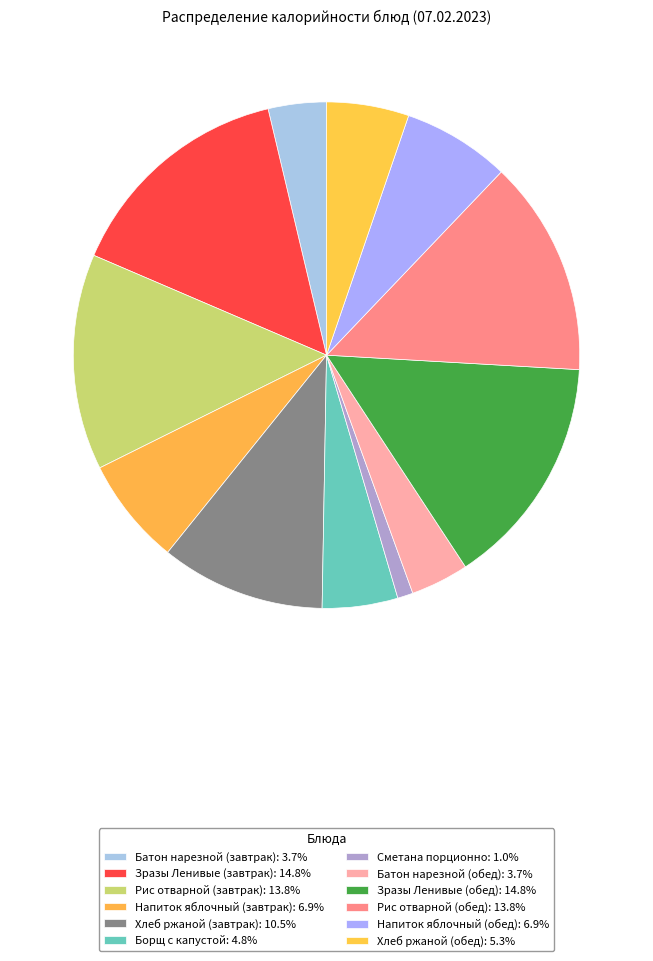

How much of the chart is everything except Сметана порционно?

99.0%